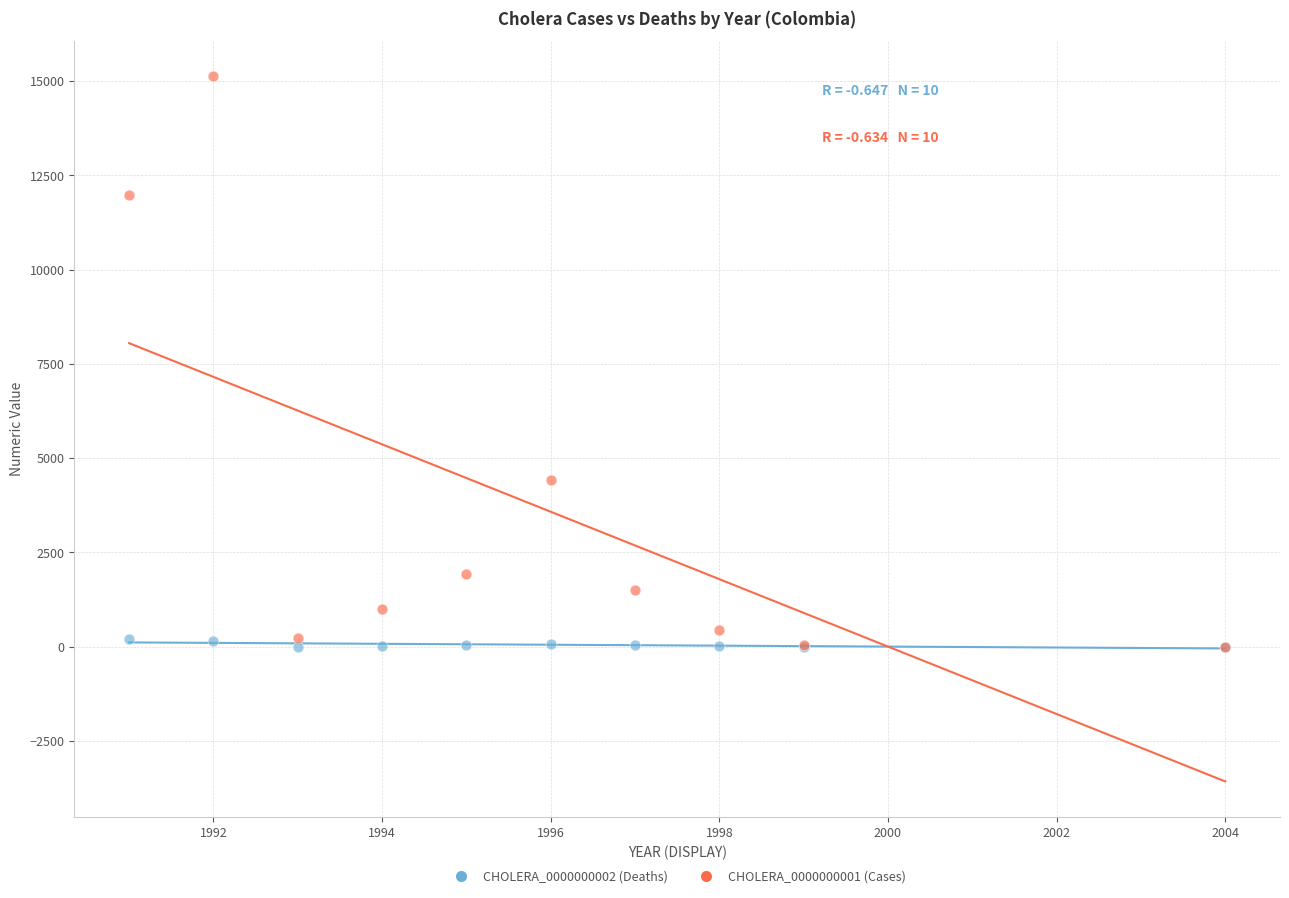

What are all the series names shown in the legend?

CHOLERA_0000000002 (Deaths), CHOLERA_0000000001 (Cases)